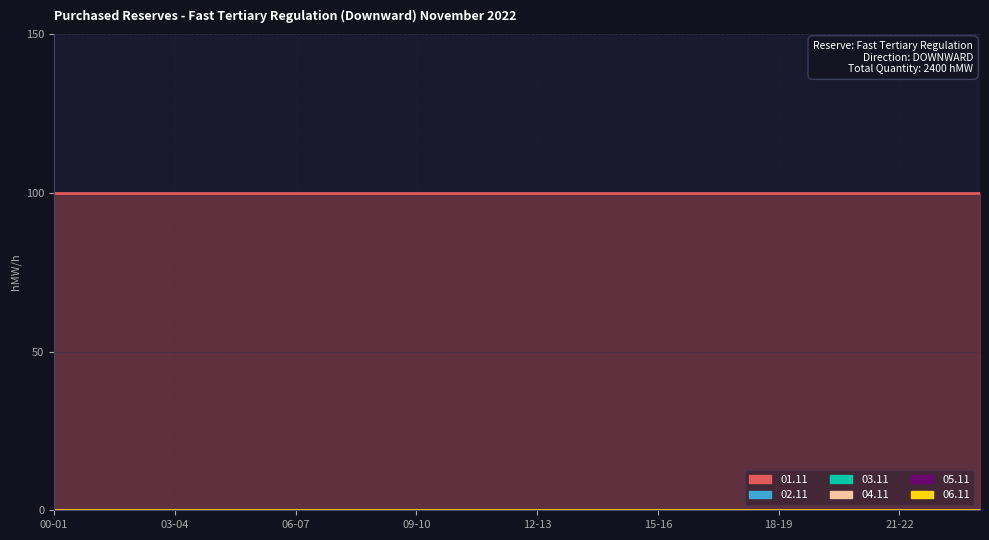

At 20-21, list the series in order from smallest to largest.

02.11, 03.11, 04.11, 05.11, 06.11, 01.11